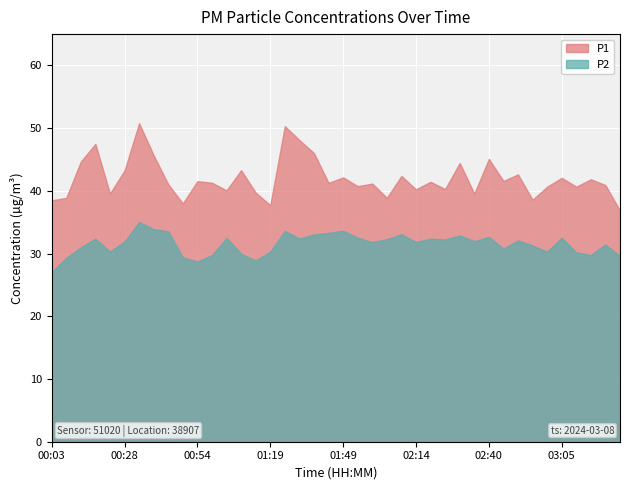

At how many categories does at least one series exceed 35?

40